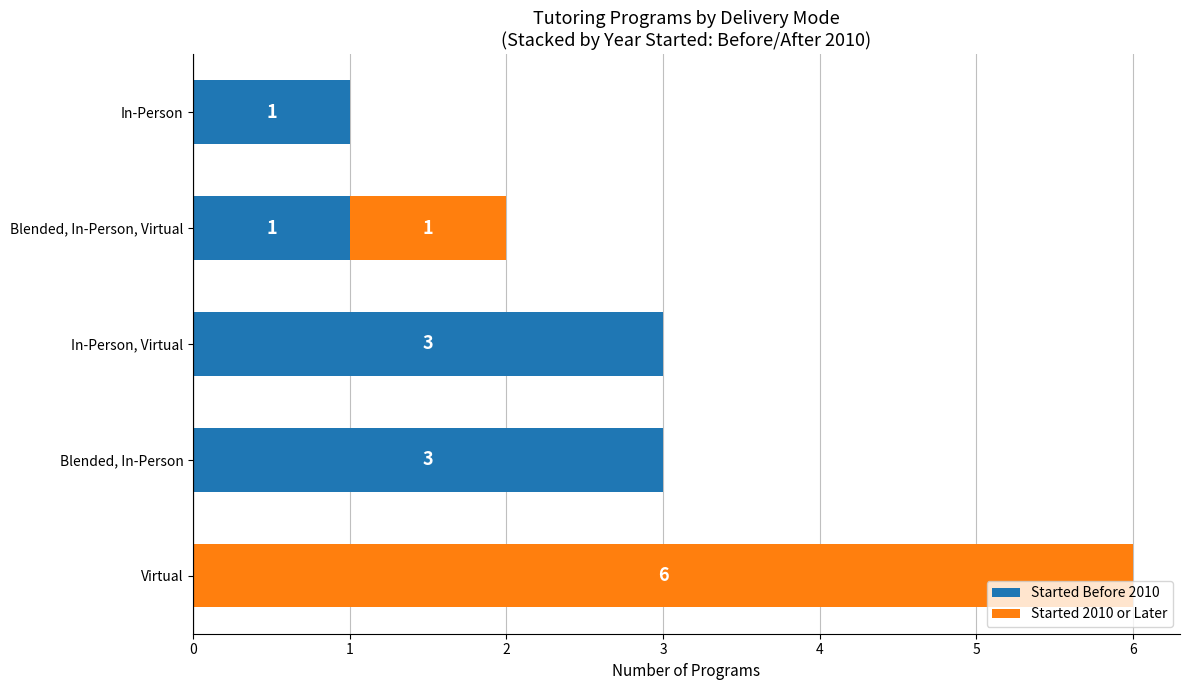

How many Started Before 2010 values are between 1 and 3?

4